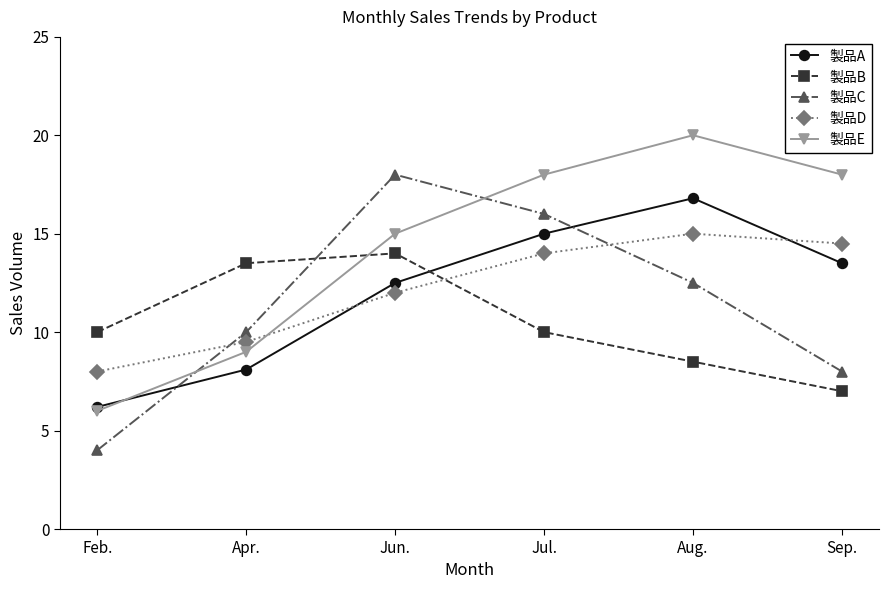

What is the label of the 2nd point from the left?

Apr.